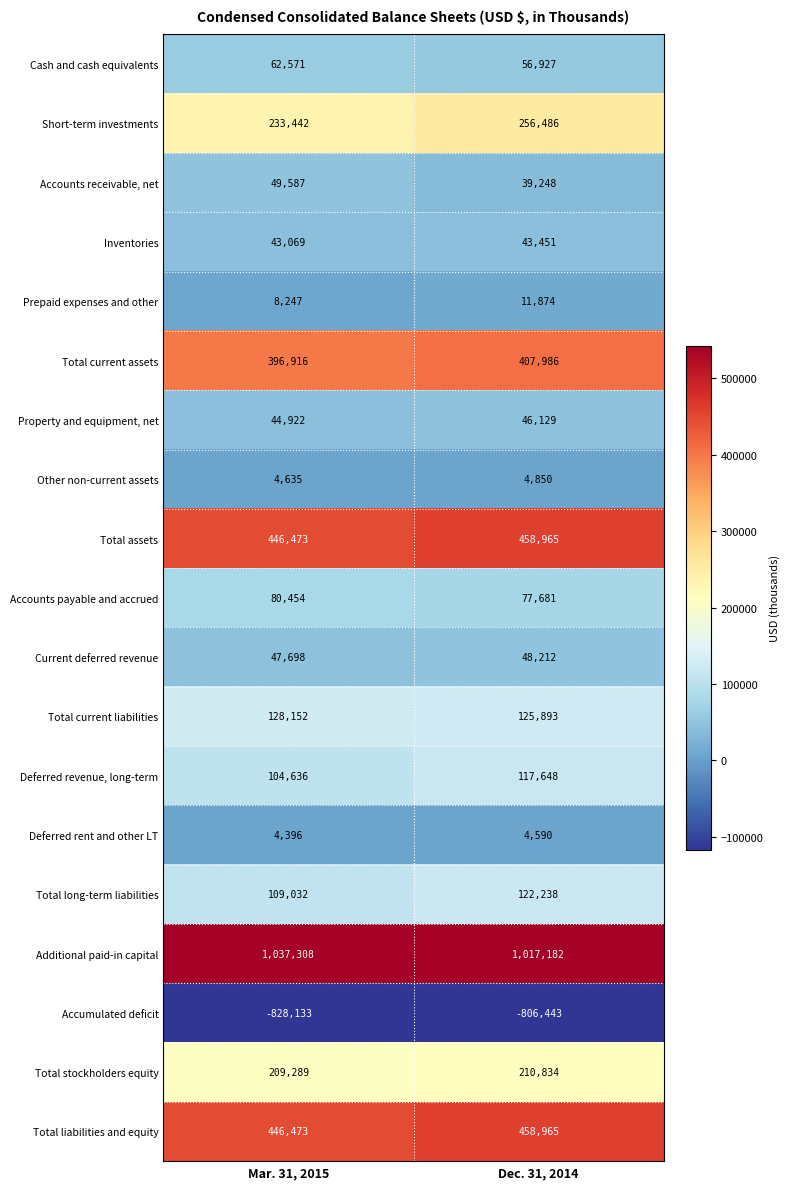

What is the sum of the Total liabilities and equity values at Mar. 31, 2015 and Dec. 31, 2014?

905438